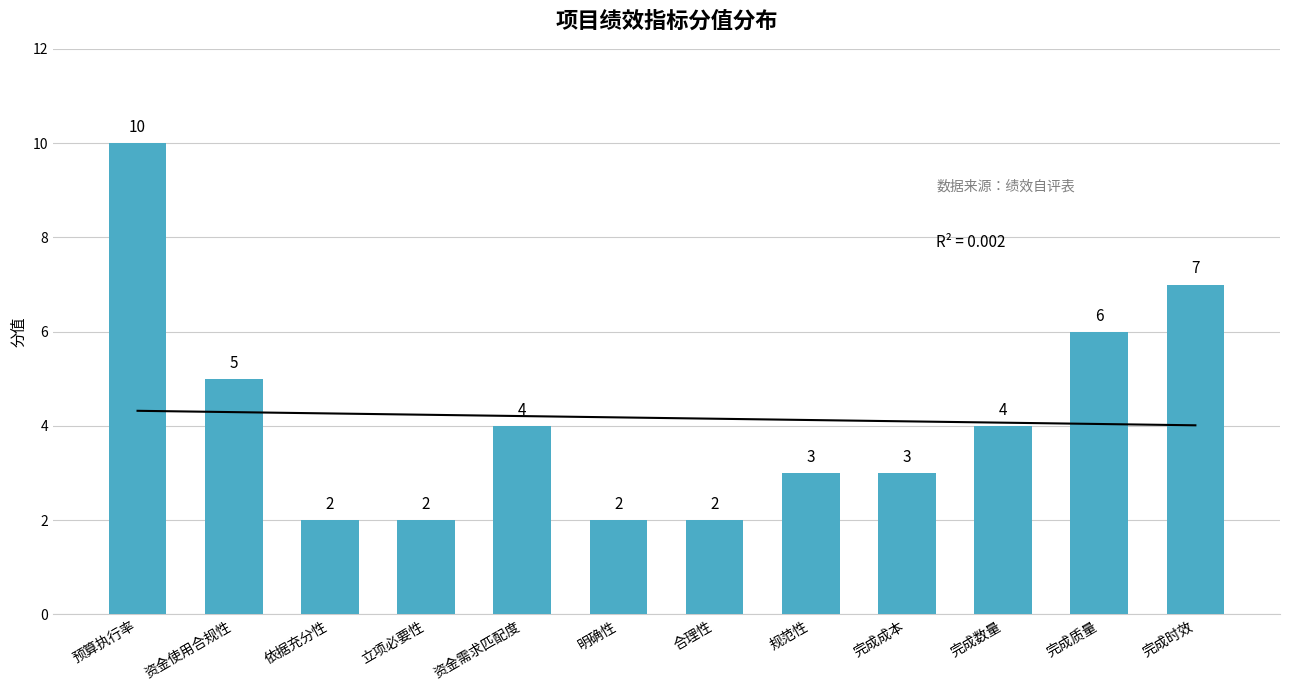

True or false: the data shows 2 at 完成数量.

False